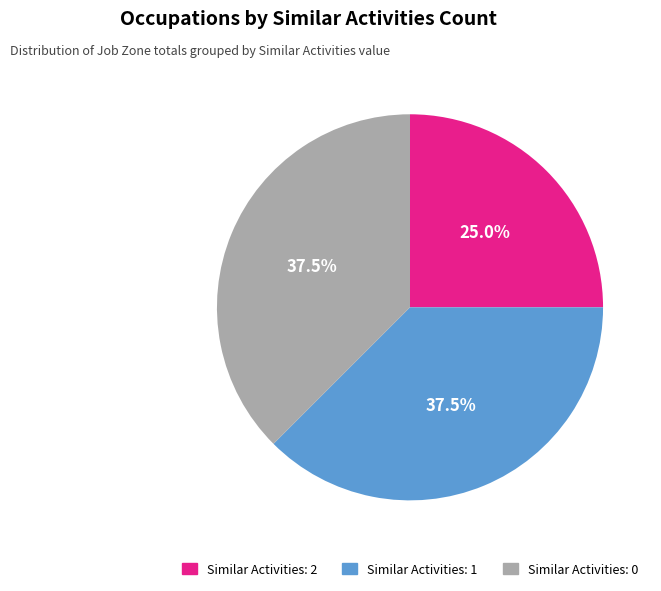

Is there any slice that represents more than half of the pie?

No